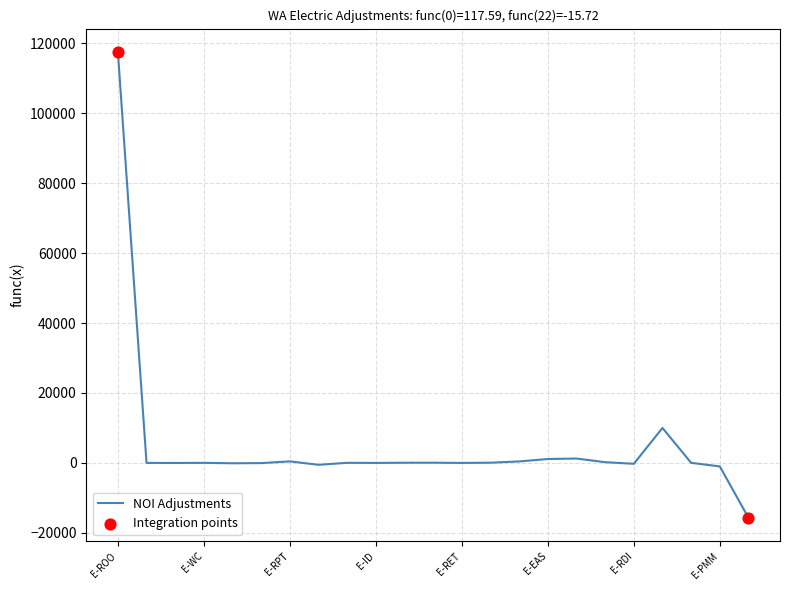

What is the difference between the maximum and minimum values?

133319.2